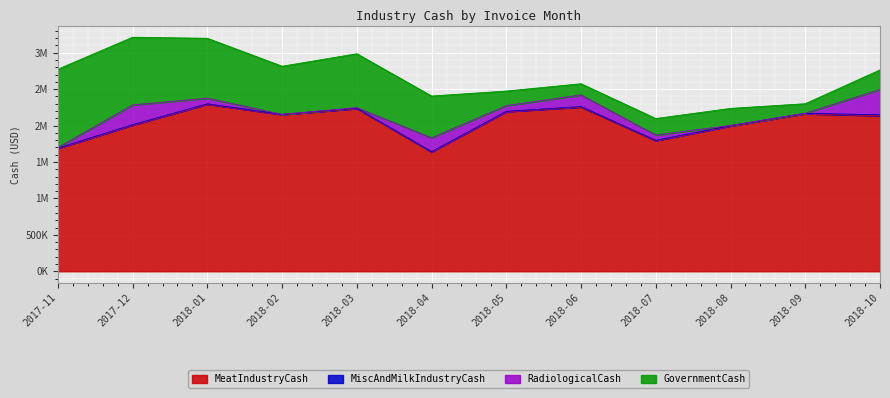

What is the total value across all series at 2018-05?

2473806.7